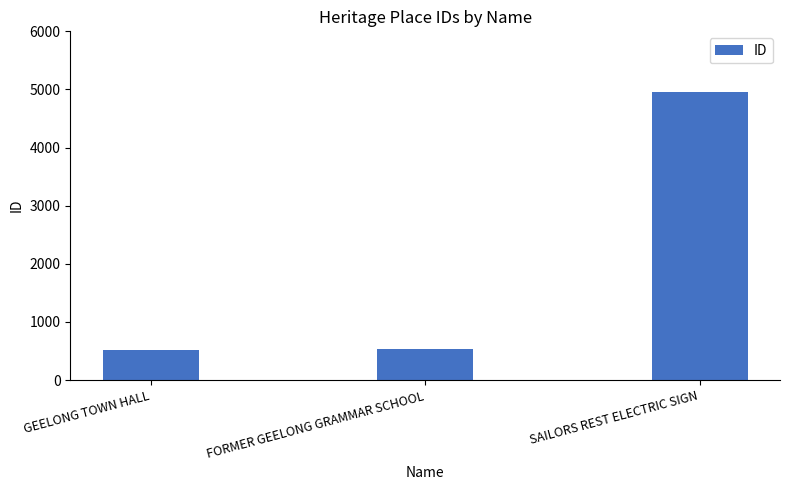

True or false: the data shows 2691 at SAILORS REST ELECTRIC SIGN.

False